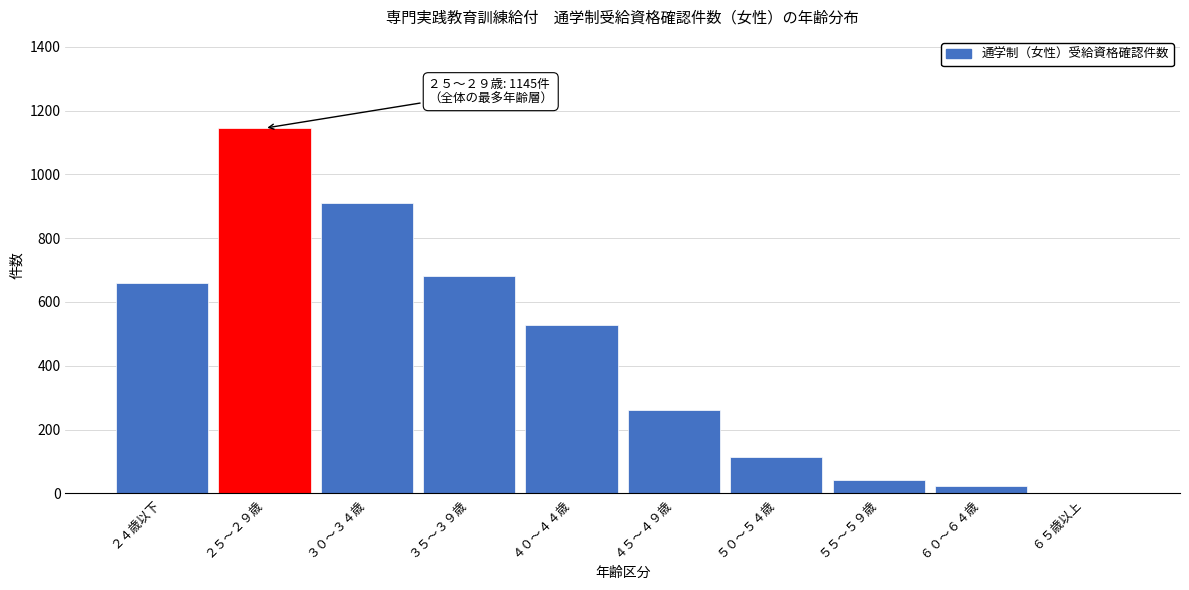

Reading right to left, transcribe all the data shown in this chart.

６５歳以上=1	６０～６４歳=22	５５～５９歳=42	５０～５４歳=114	４５～４９歳=261	４０～４４歳=529	３５～３９歳=681	３０～３４歳=911	２５～２９歳=1145	２４歳以下=660